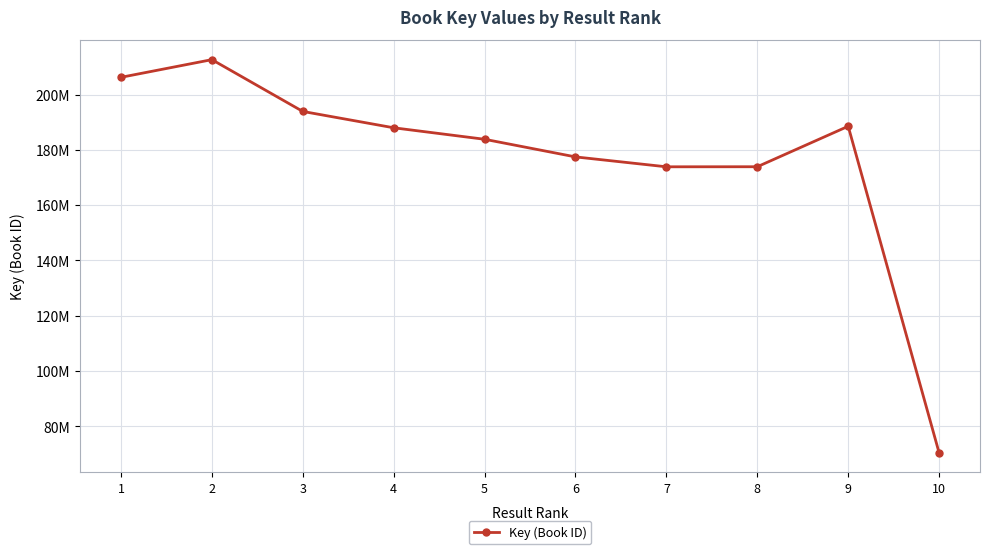

What is the maximum value shown in the chart?

212635975